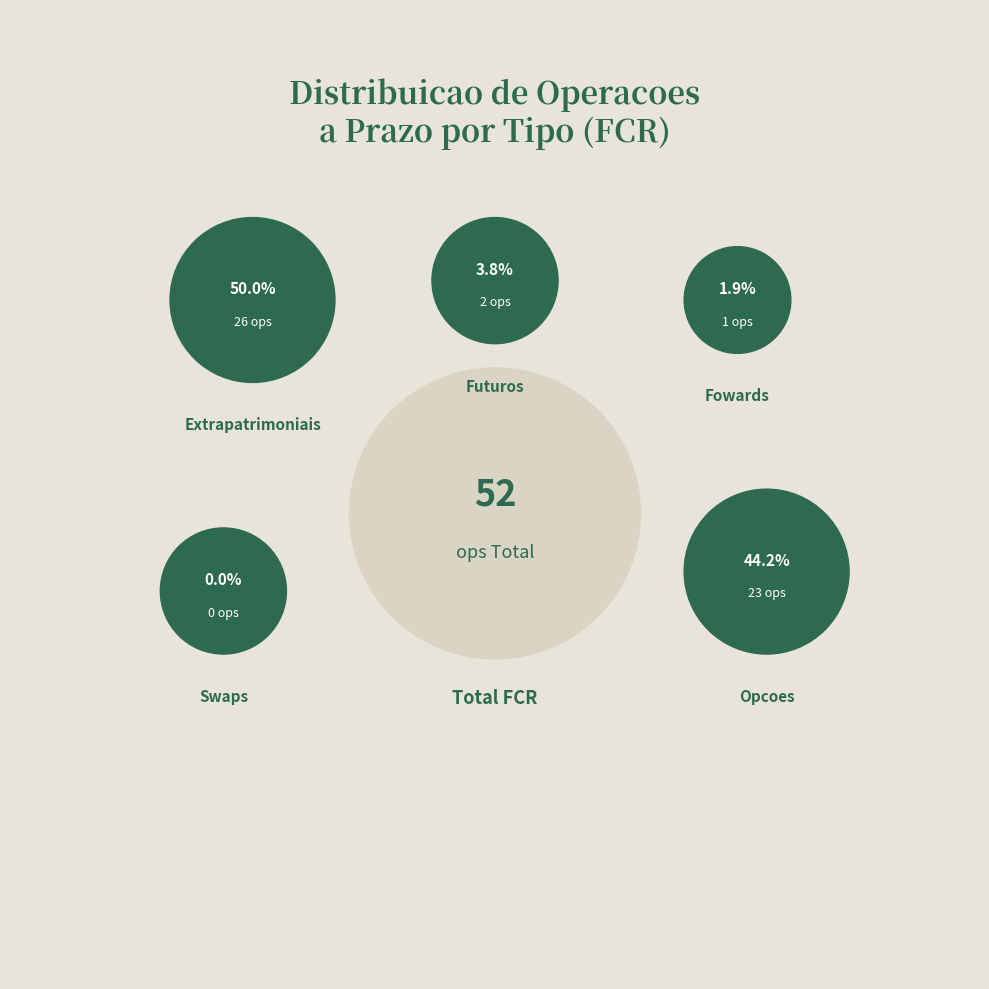

Rank the categories by value from lowest to highest.

Swaps, Fowards, Futuros, Opcoes, Extrapatrimoniais